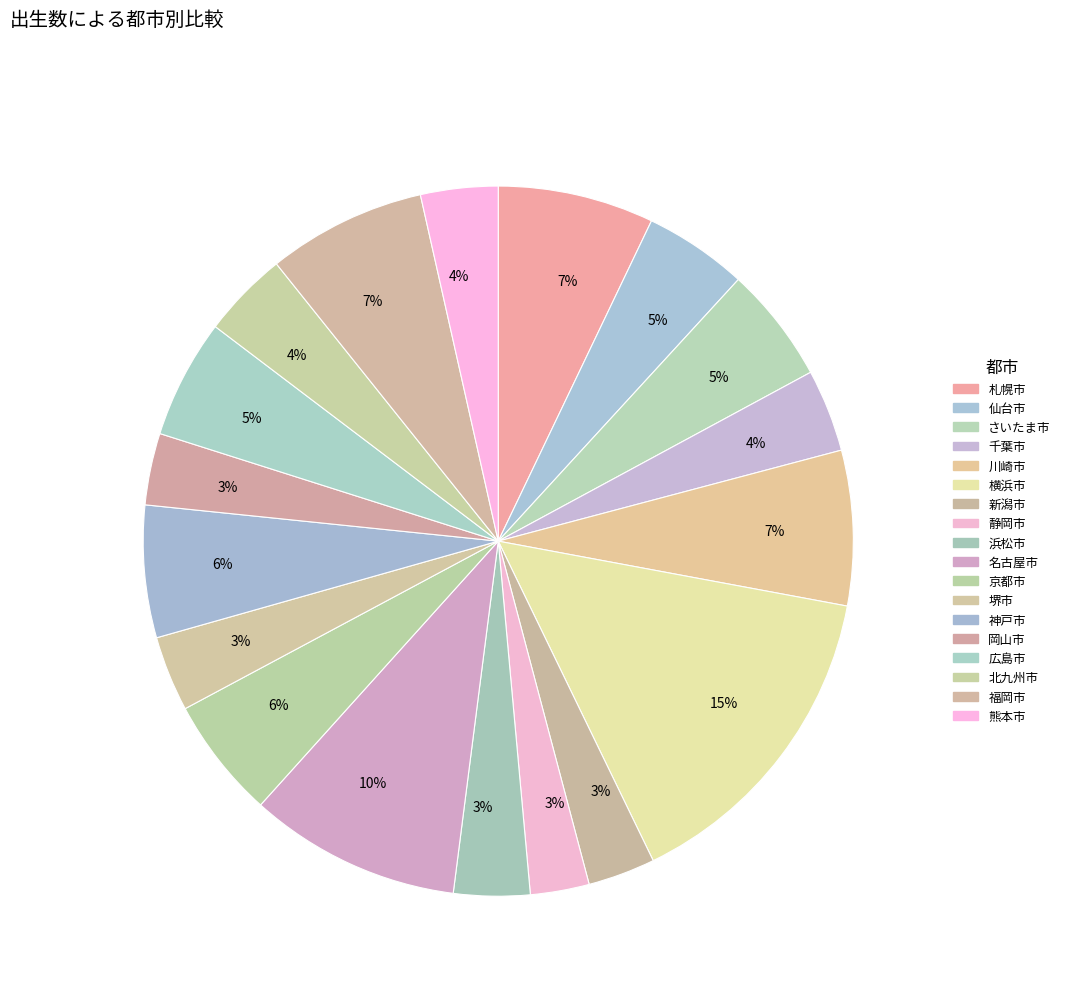

To the nearest percent, what is the difference between the largest and smallest slice percentages?

12%